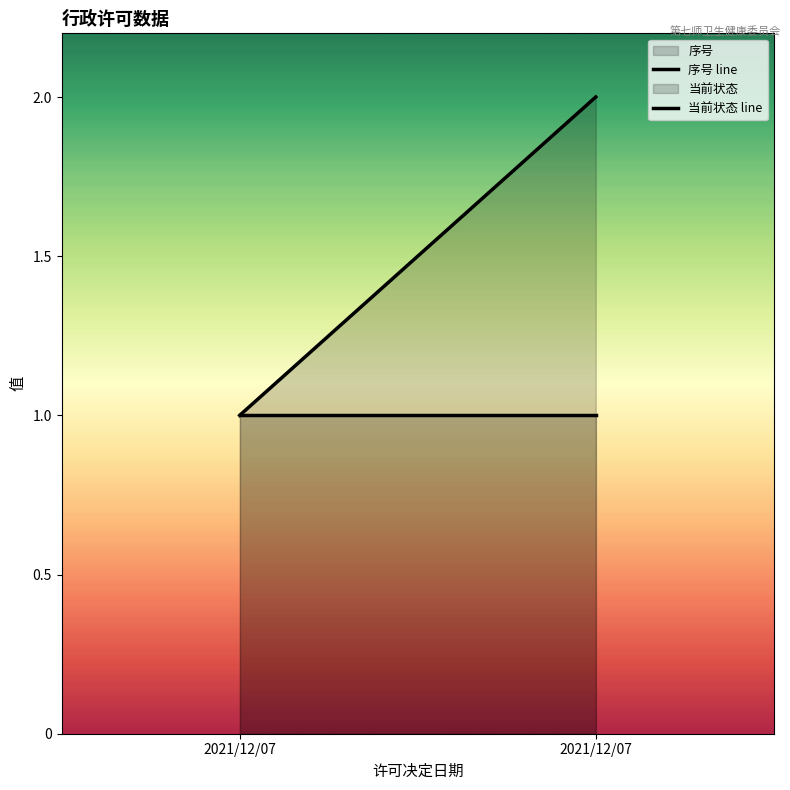

Rank the series by their average value, from highest to lowest.

序号, 当前状态